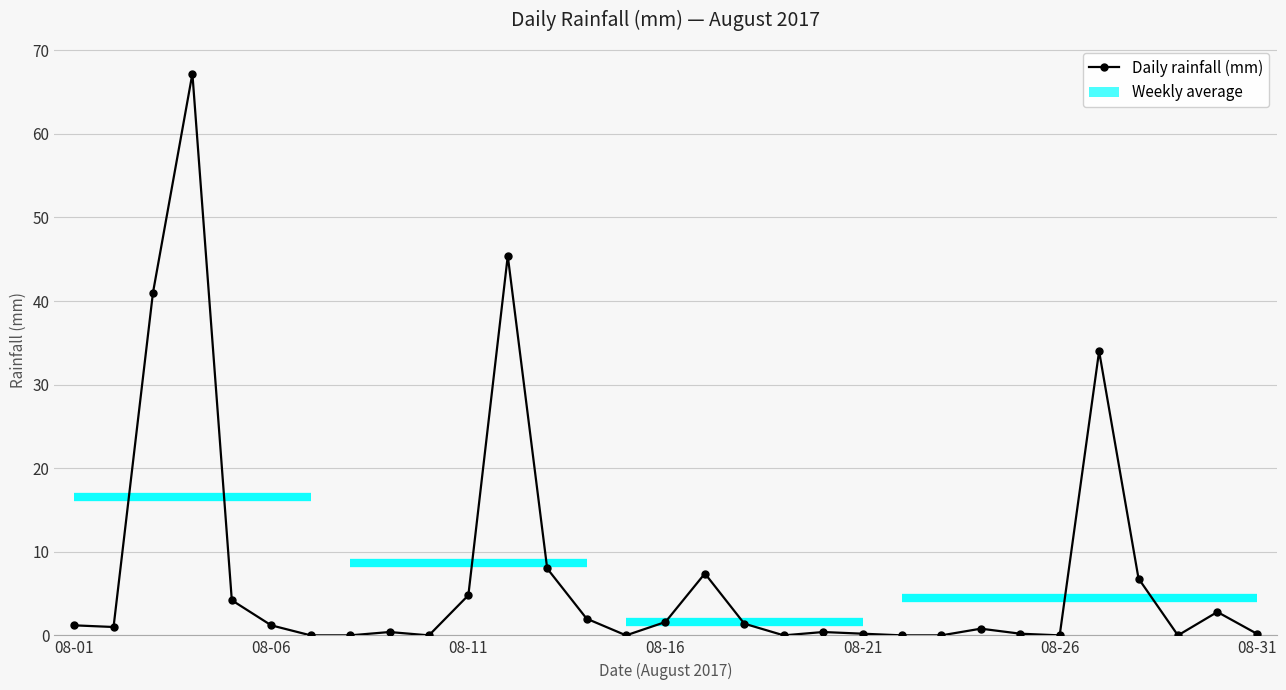

How many interior local peaks (higher than both neighbors) does the data have?

8